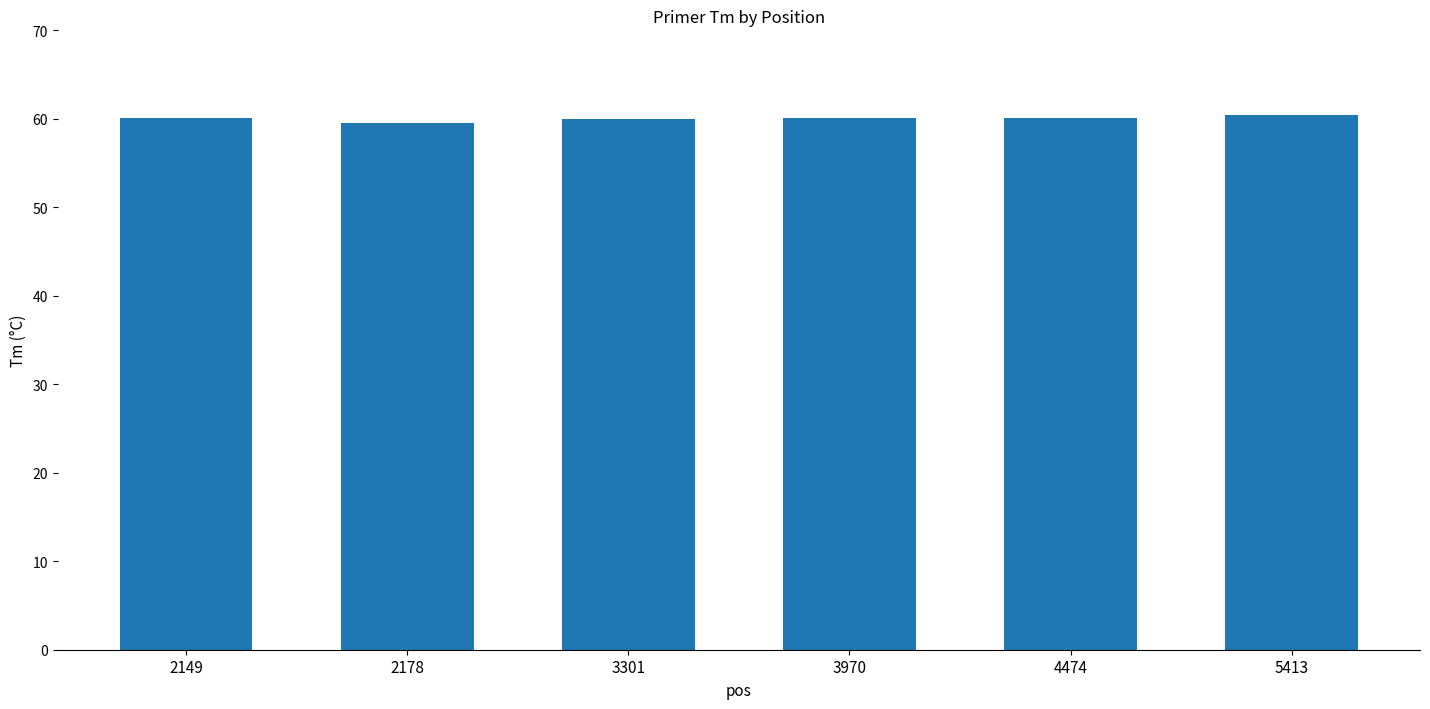

True or false: the data shows 33.5 at 3301.

False